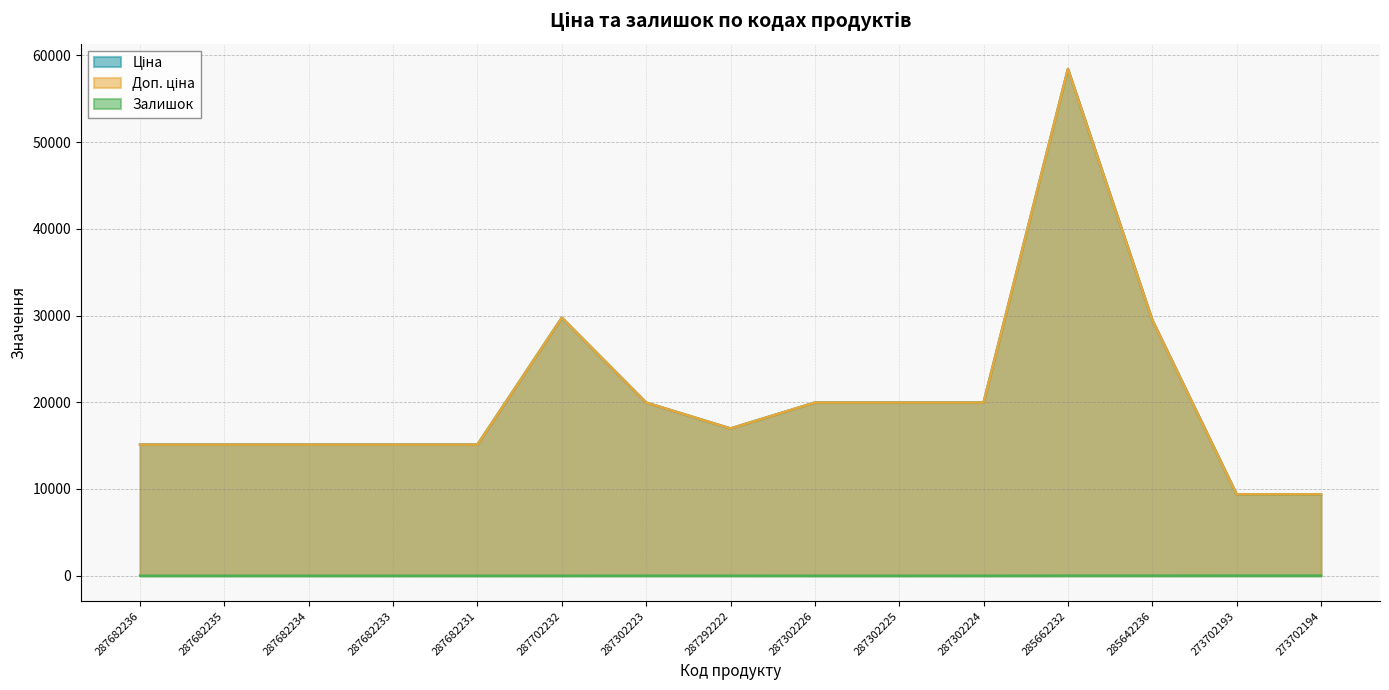

What is the difference between the second highest and minimum values in the Доп. ціна series?

20363.3